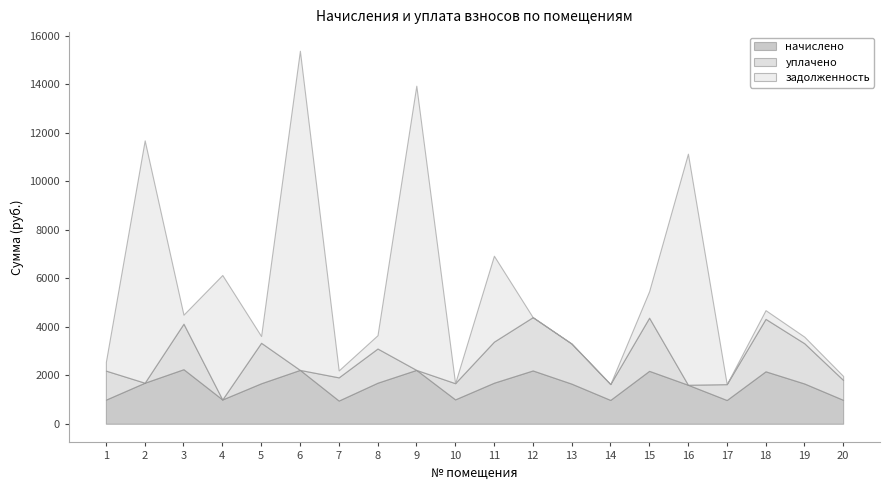

Reading right to left, what are all the values shown in this chart?

начислено: 20=985.0	19=1658.9	18=2161.1	17=978.5	16=1607.0	15=2180.5	14=981.7	13=1652.4	12=2196.7	11=1691.3	10=1004.4	9=2219.4	8=1691.3	7=955.8	6=2219.4	5=1668.6	4=1001.2	3=2248.6	2=1691.3	1=994.7
уплачено: 20=820.0	19=1658.1	18=2161.0	17=653.2	16=0.0	15=2190.0	14=654.0	13=1653.0	12=2196.7	11=1692.0	10=667.5	9=0.0	8=1409.0	7=956.1	6=0.0	5=1668.5	4=0.0	3=1874.3	2=0.0	1=1194.7
задолженность: 20=163.5	19=271.1	18=360.0	17=0.0	16=9523.2	15=1091.5	14=0.0	13=0.2	12=0.0	11=3541.8	10=0.0	9=11713.0	8=549.0	7=286.1	6=13152.0	5=278.3	4=5129.2	3=372.2	2=9987.4	1=365.8